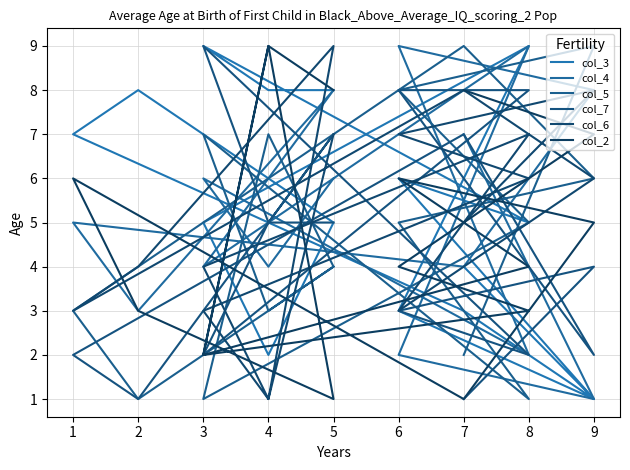

True or false: col_3 has a value of 2 at 7.

False